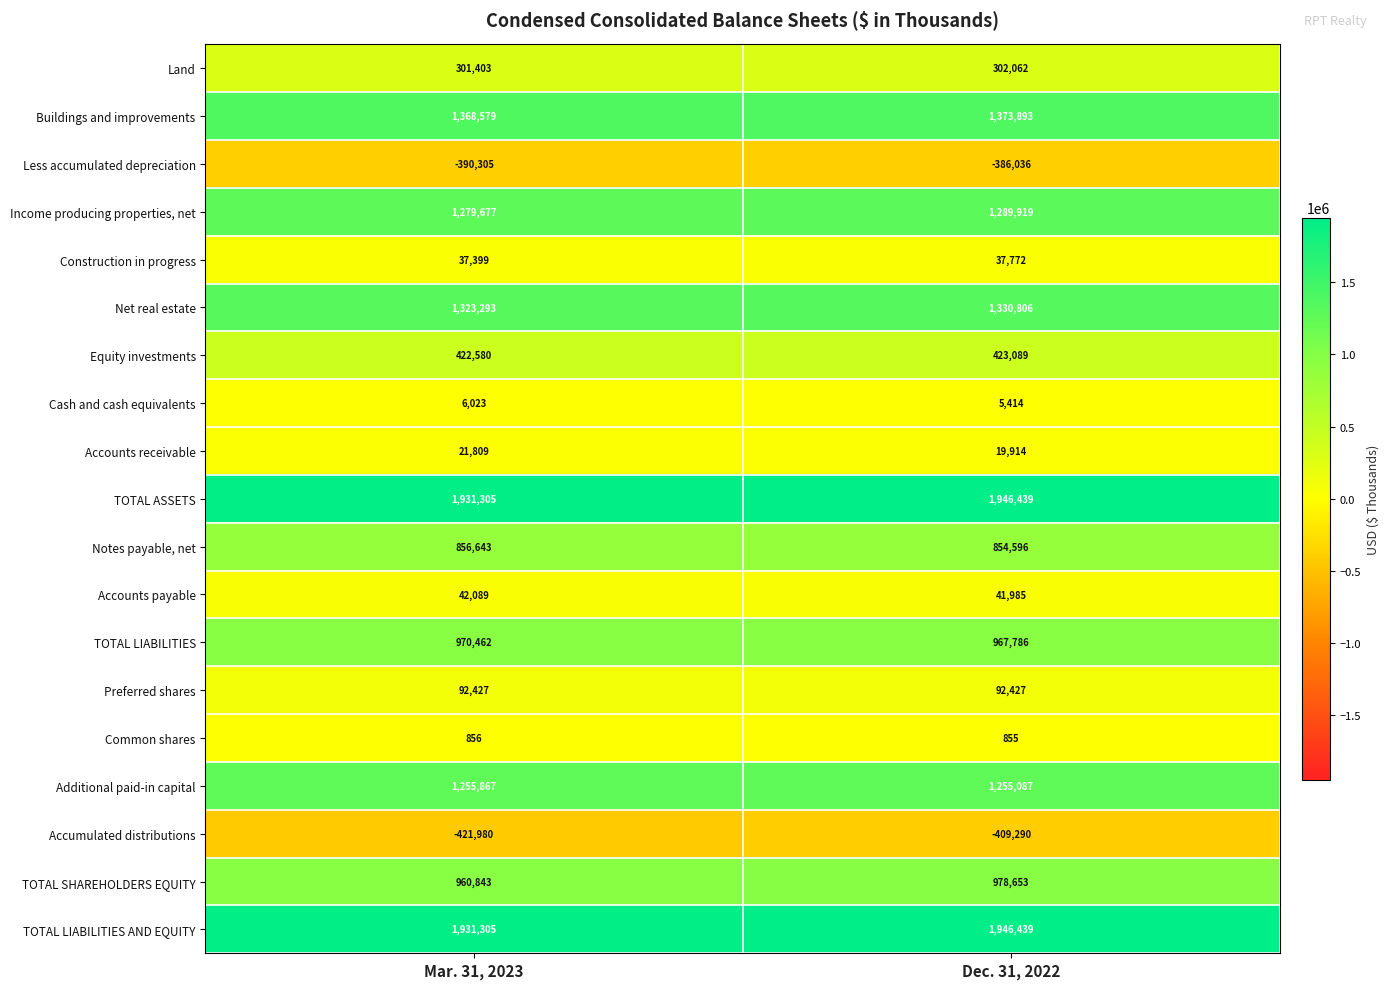

What is the difference between the TOTAL LIABILITIES values at Mar. 31, 2023 and Dec. 31, 2022?

2676